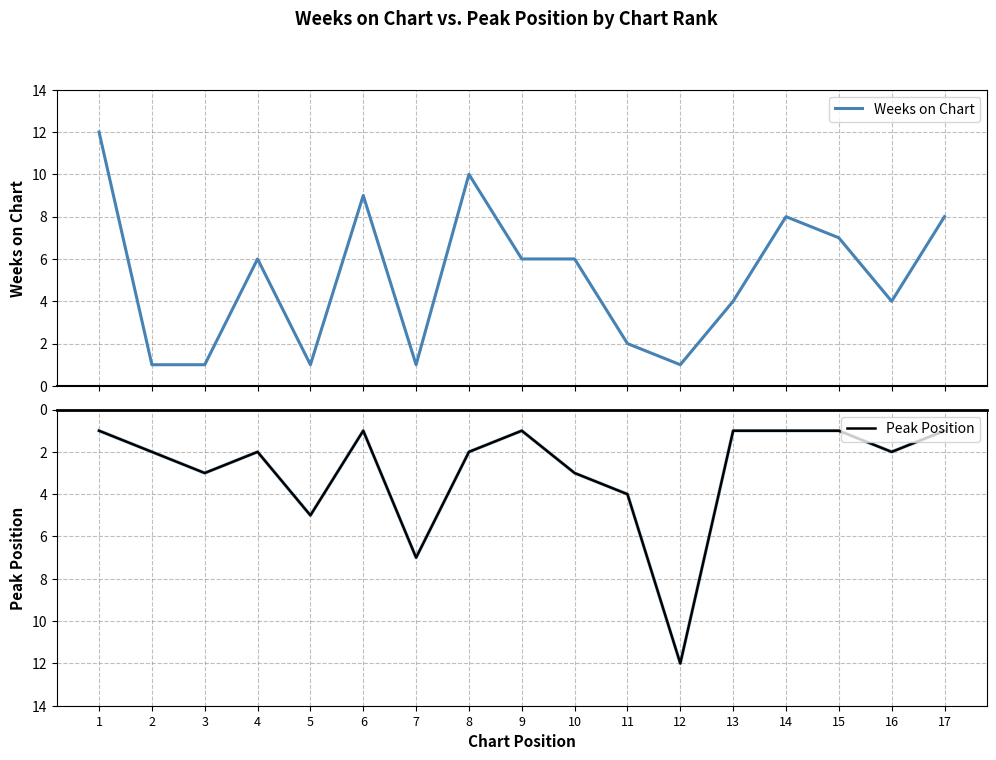

What is the spread (max minus min) of values at 5?

4